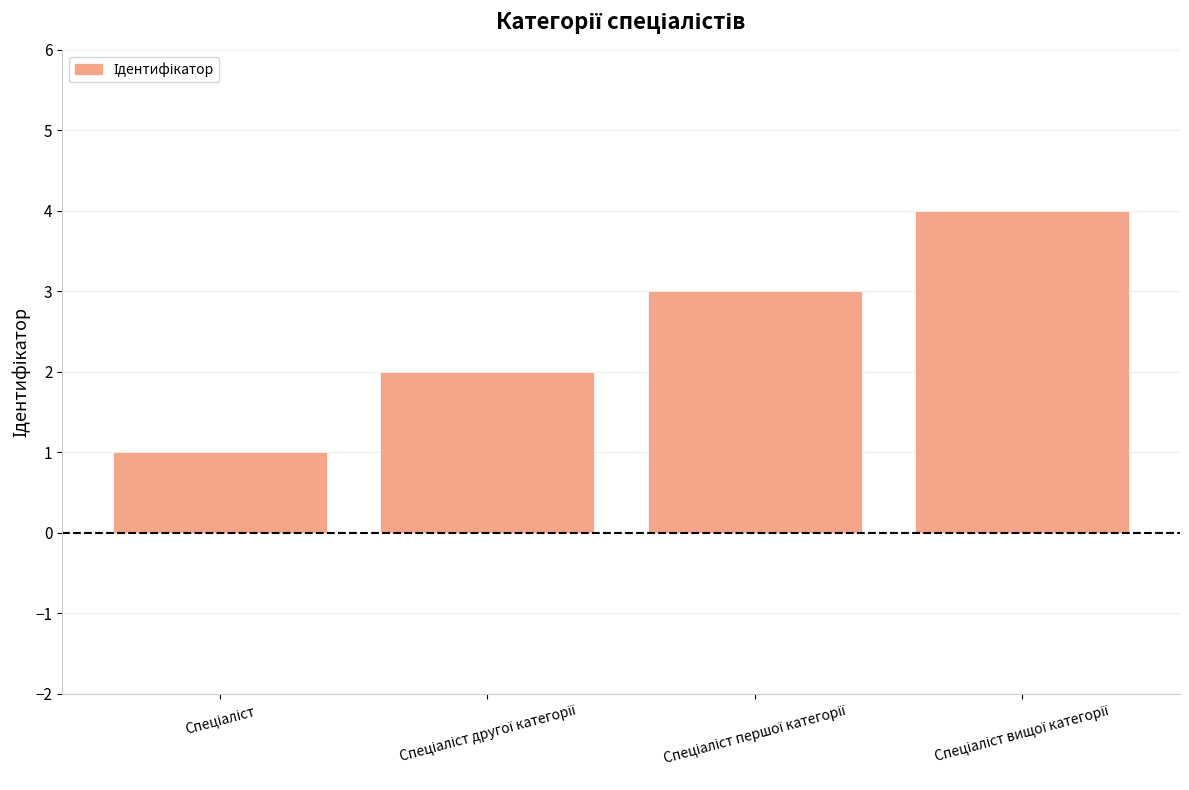

What is the sum of all values?

10